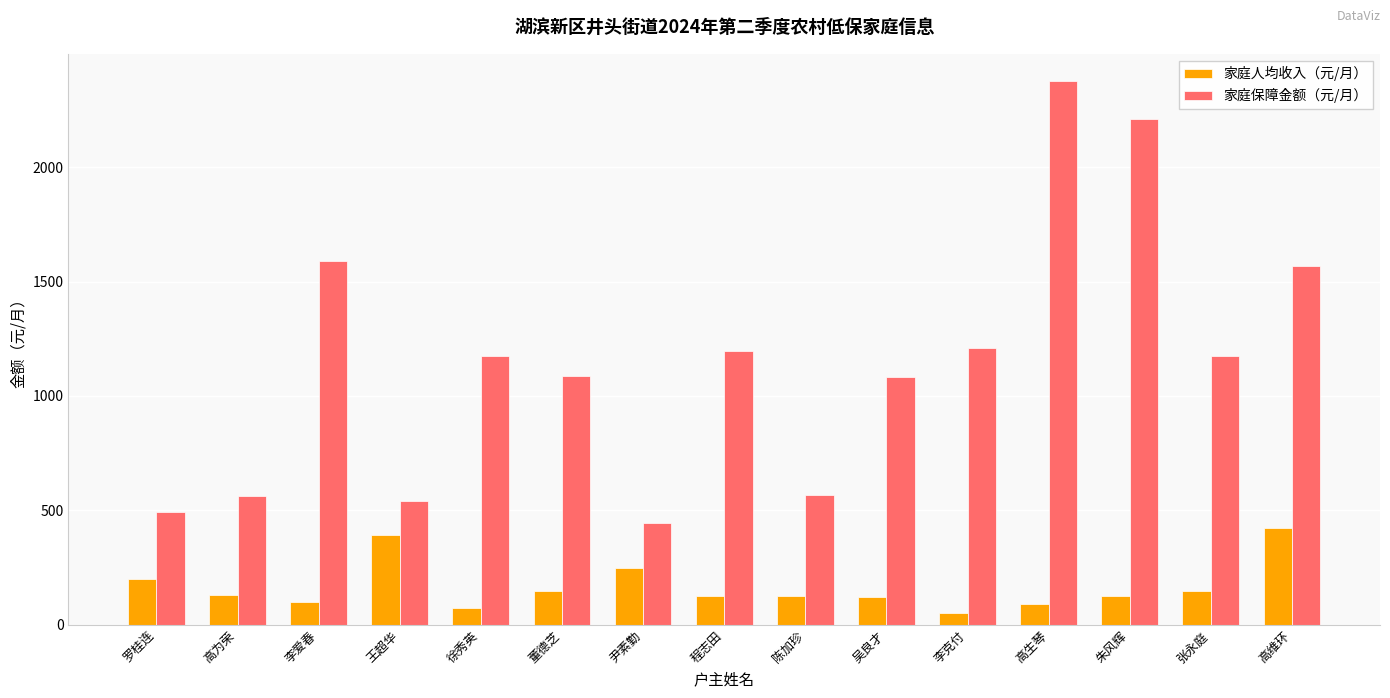

What is the average value of the 家庭人均收入（元/月） series?

167.0